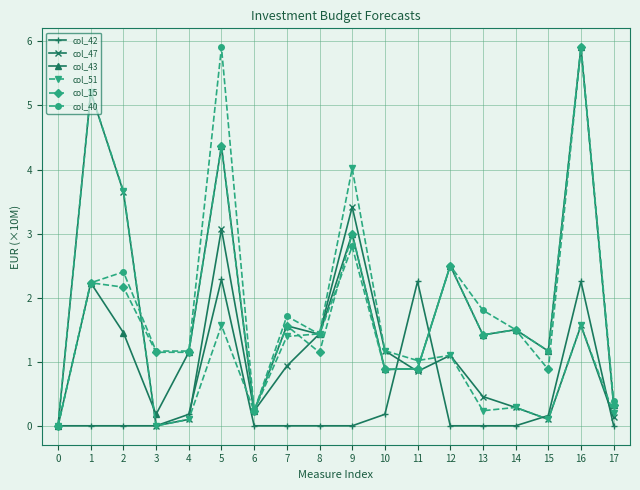

The col_47 series shows 1.1 at 12. True or false?

True